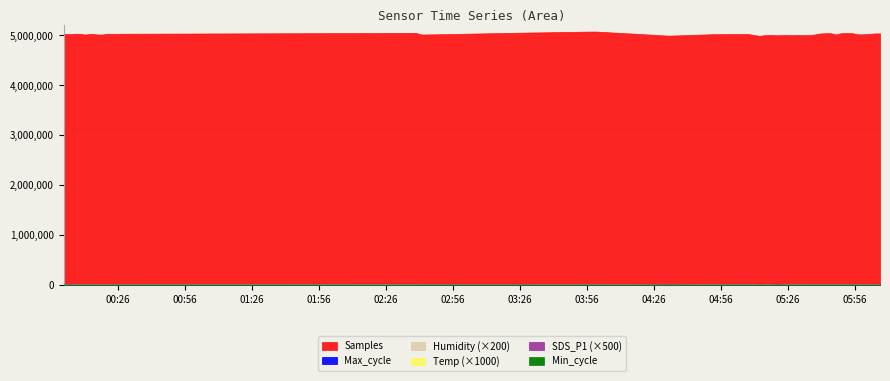

Reading right to left, list all the values displayed in this chart.

Samples: 5037384.0	5036619.0	5025506.0	5019410.0	5019372.0	5041510.0	5043212.0	5042885.0	5015622.0	5042737.0	5040385.0	5034887.0	5014133.0	5003014.0	5004273.0	5007435.0	5001777.0	5007444.0	5004175.0	5000171.0	5007387.0	5003374.0	4988316.0	5007716.0	5026762.0	5021202.0	4992757.0	5075010.0	5051406.0	5014205.0	5047582.0	5029632.0	5012990.0	5018124.0	5030956.0	5012846.0	5029402.0	5030572.0	5022033.0	5030768.0
Max_cycle: 20037.0	20029.0	20049.0	20121.0	20033.0	20087.0	20131.0	20017.0	20513.0	20140.0	20032.0	20036.0	20043.0	20403.0	20042.0	20033.0	20096.0	20037.0	20072.0	20428.0	20052.0	20026.0	20410.0	20041.0	20595.0	20052.0	20049.0	20028.0	20112.0	20493.0	20446.0	20048.0	20036.0	20029.0	20044.0	20029.0	20026.0	20529.0	20018.0	20408.0
Min_cycle: 28.0	28.0	28.0	28.0	28.0	28.0	28.0	28.0	28.0	28.0	28.0	28.0	28.0	28.0	28.0	28.0	28.0	28.0	28.0	28.0	28.0	28.0	28.0	28.0	28.0	28.0	28.0	28.0	28.0	28.0	28.0	28.0	28.0	28.0	28.0	28.0	28.0	28.0	28.0	28.0
SDS_P1: 15.7	15.1	14.4	10.4	12.6	11.4	12.3	10.3	11.4	10.4	15.3	13.2	12.2	12.7	10.3	13.8	10.3	10.8	16.6	19.1	14.4	13.2	18.3	11.8	15.1	12.8	17.8	12.9	16.1	14.1	9.2	14.1	14.0	11.4	12.8	15.9	12.4	12.5	18.5	8.8
Humidity: 75.3	75.3	75.2	75.2	75.1	75.1	75.4	75.4	75.3	75.1	75.2	75.4	75.6	75.6	75.5	75.7	76.0	76.0	76.2	76.3	76.1	75.9	75.8	75.6	75.8	75.8	76.2	76.5	76.5	76.0	76.2	73.9	73.9	74.8	73.7	73.8	73.7	73.4	73.5	73.4
Temp: 8.6	8.6	8.7	8.6	8.7	8.7	8.7	8.7	8.7	8.8	8.8	8.7	8.7	8.7	8.7	8.6	8.6	8.6	8.6	8.6	8.7	8.7	8.7	8.7	8.7	8.7	8.6	8.8	8.8	8.9	8.8	8.9	9.0	8.9	9.0	9.0	9.0	9.0	9.0	9.0